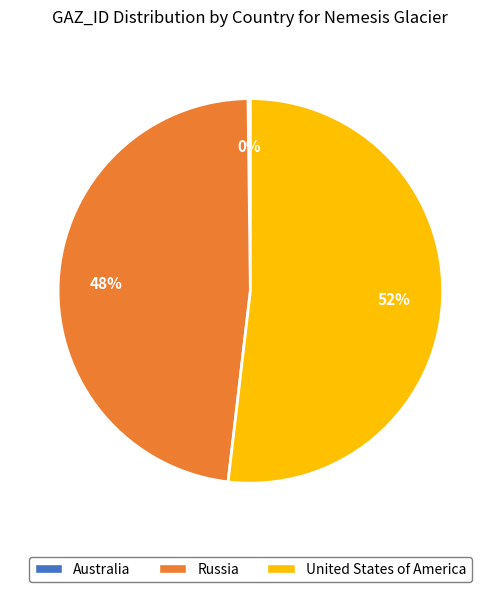

What percentage is the United States of America slice, to the nearest percent?

52%